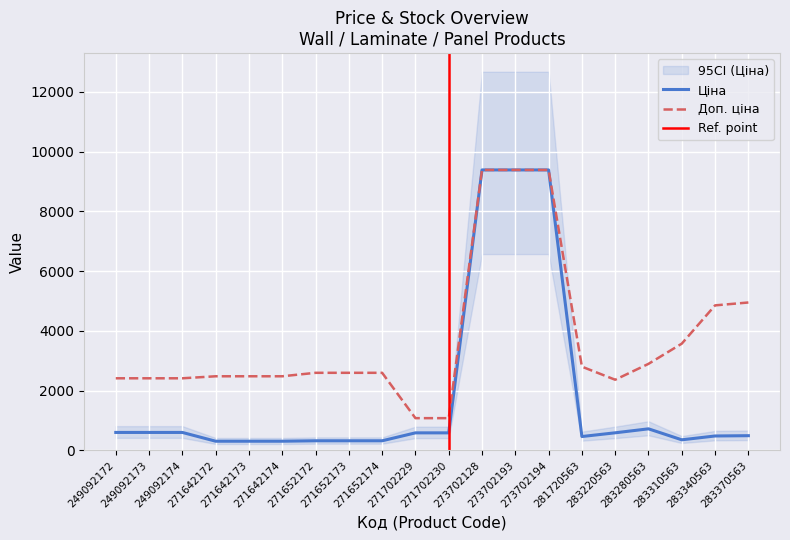

Between 271642173 and 283310563, which is larger?

283310563